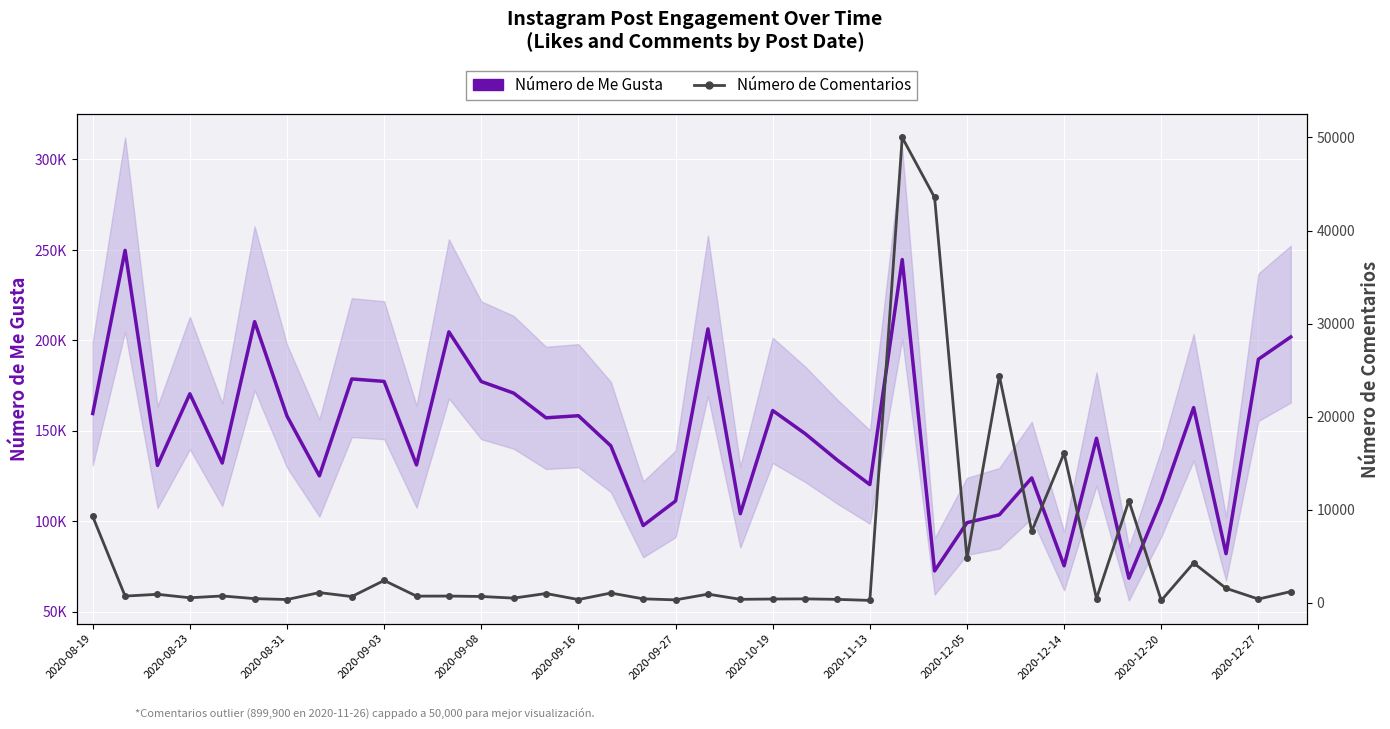

What are all the series names shown in the legend?

Número de Me Gusta, Número de Comentarios